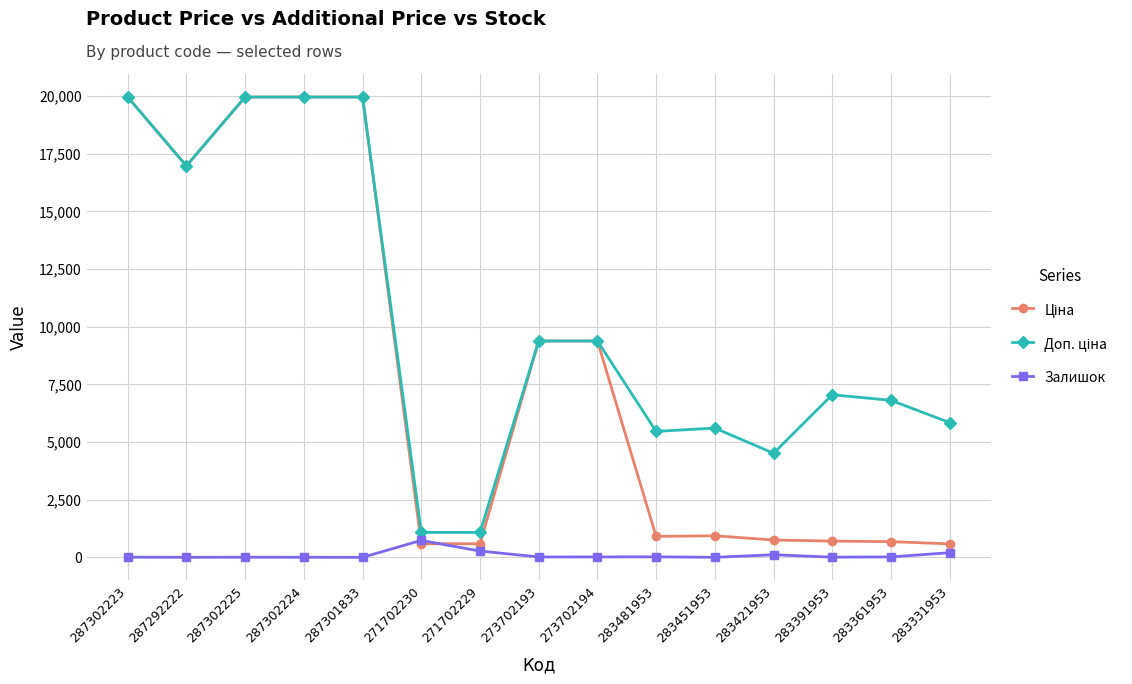

Does the chart display data point markers on the line(s)?

Yes